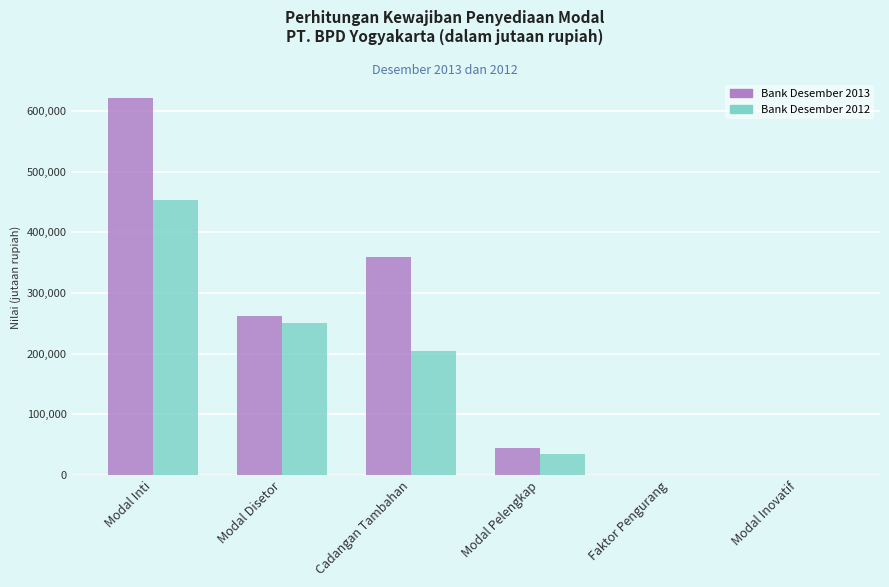

The Bank Desember 2013 series shows 44344 at Modal Pelengkap. True or false?

True